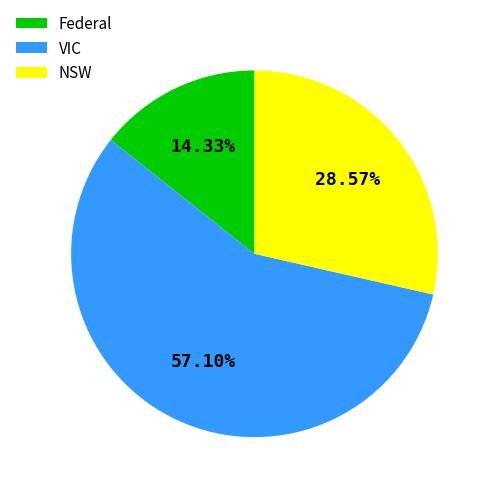

Rank the categories by value from lowest to highest.

Federal, NSW, VIC